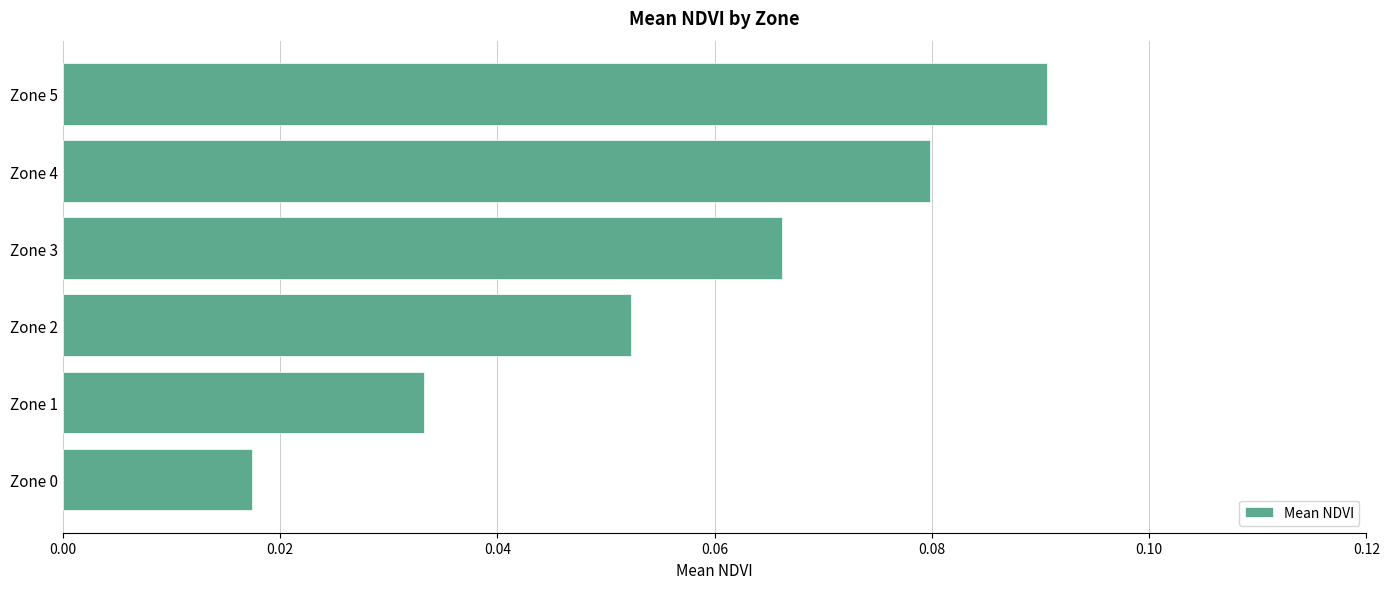

Which category has the highest value across all series?

Zone 5